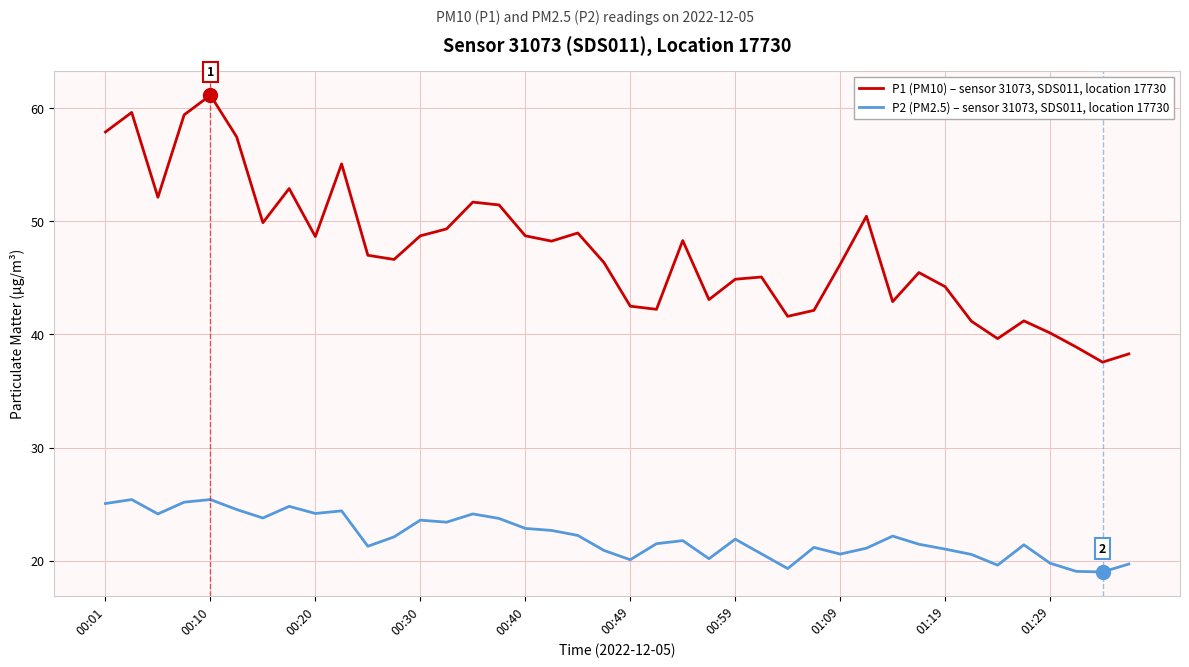

What is the smallest value displayed?

19.0